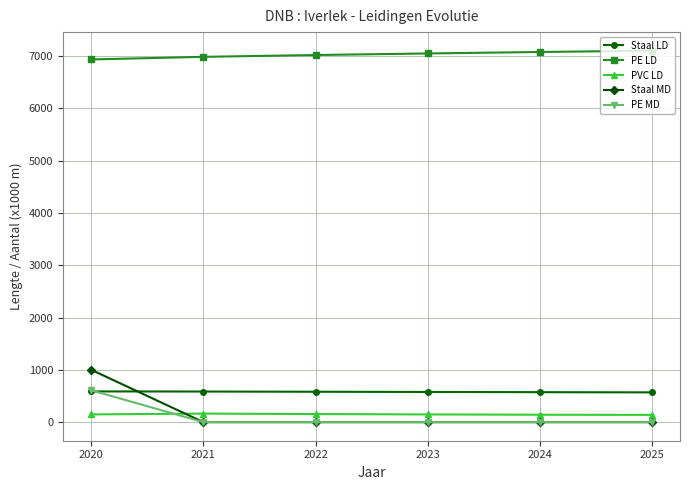

The value of Staal LD at 2023 is 577.1. True or false?

True